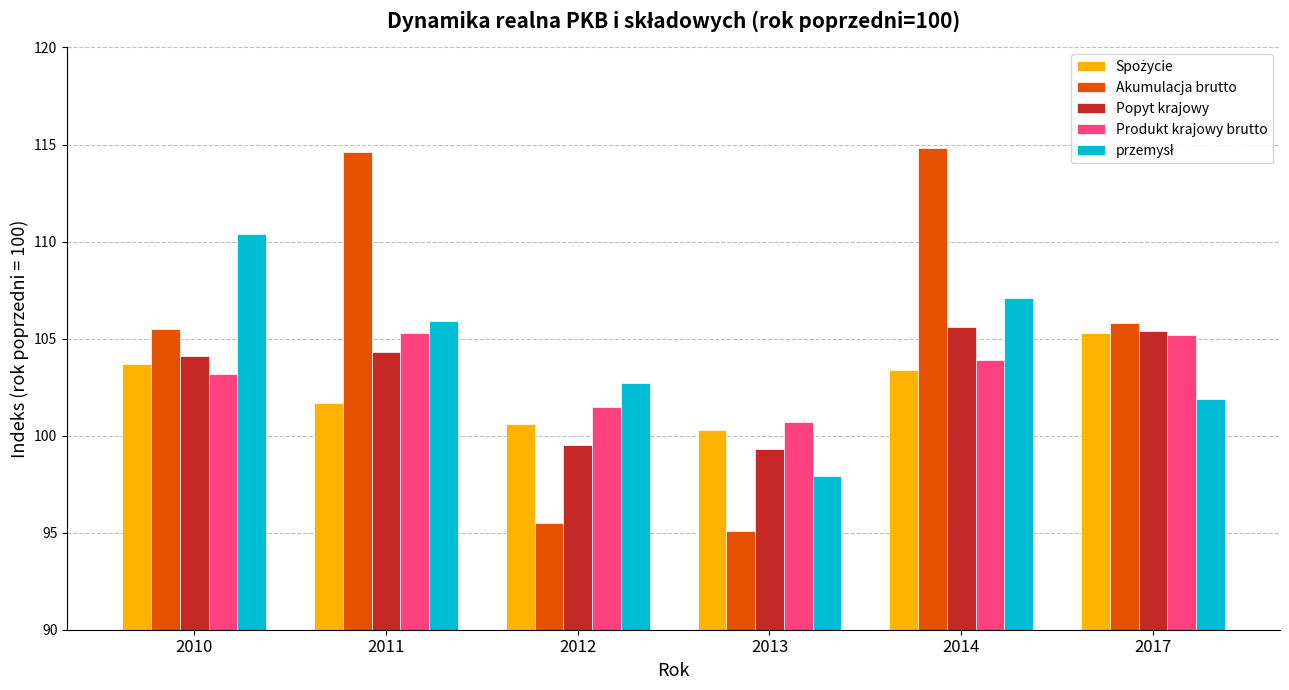

What is the lowest value of the Produkt krajowy brutto series?

100.7